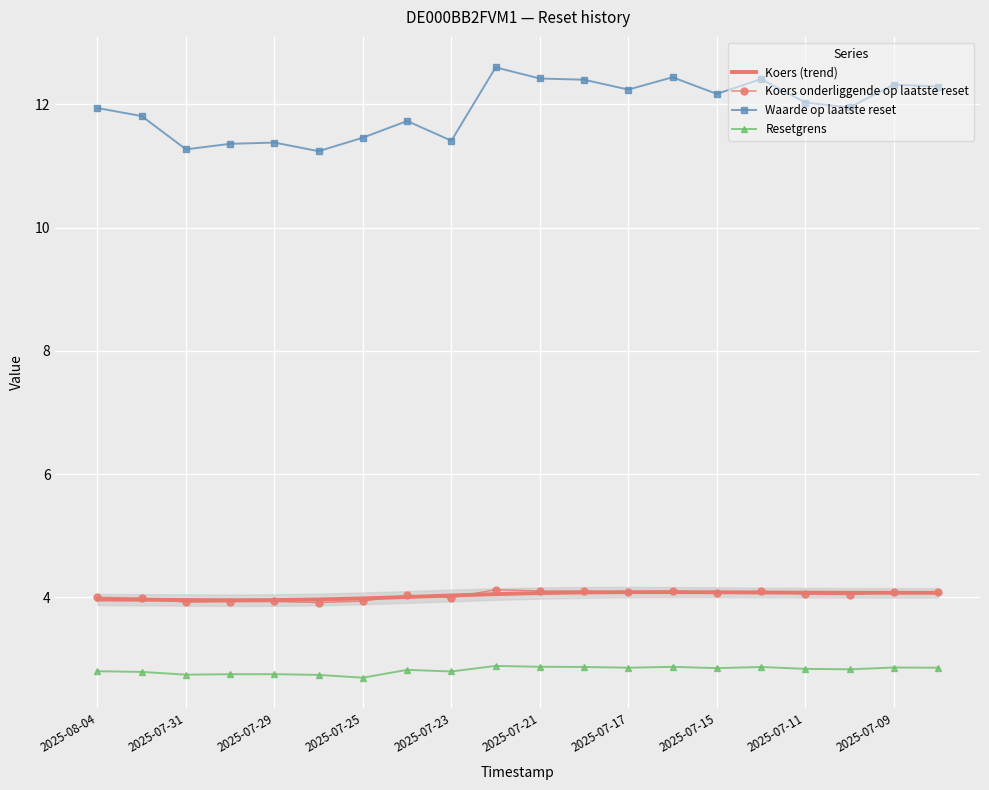

How many values in the Koers onderliggende op laatste reset series exceed 4?

12